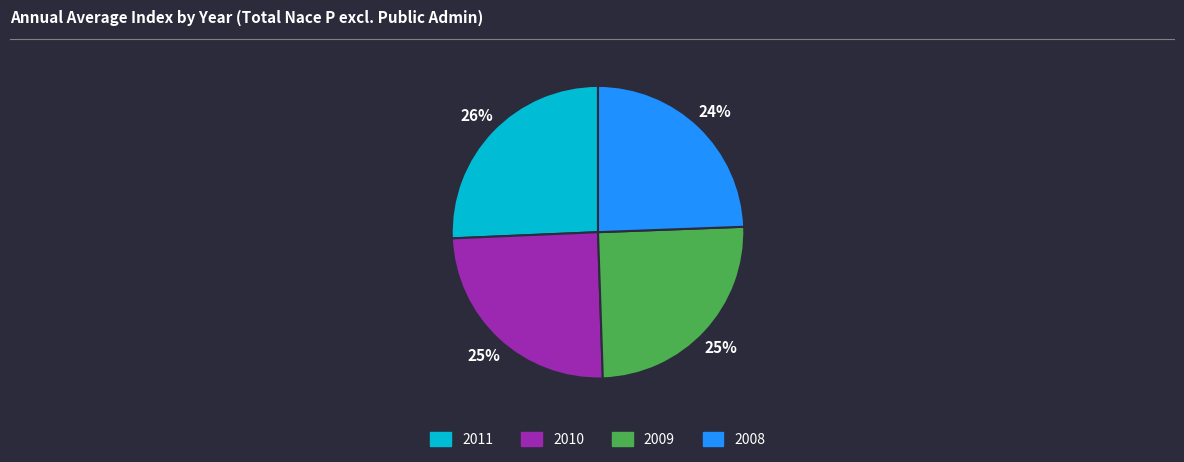

Is there a majority slice in this chart?

No